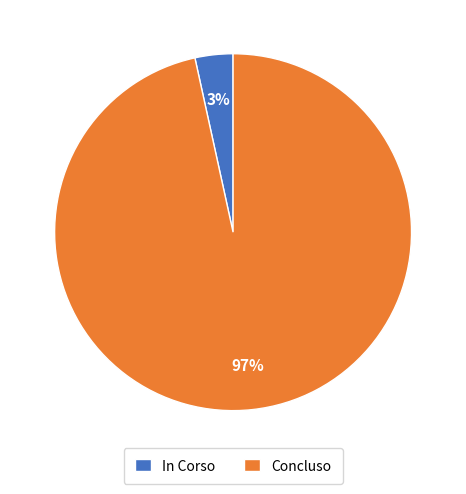

To the nearest percent, what is the average slice percentage?

50%